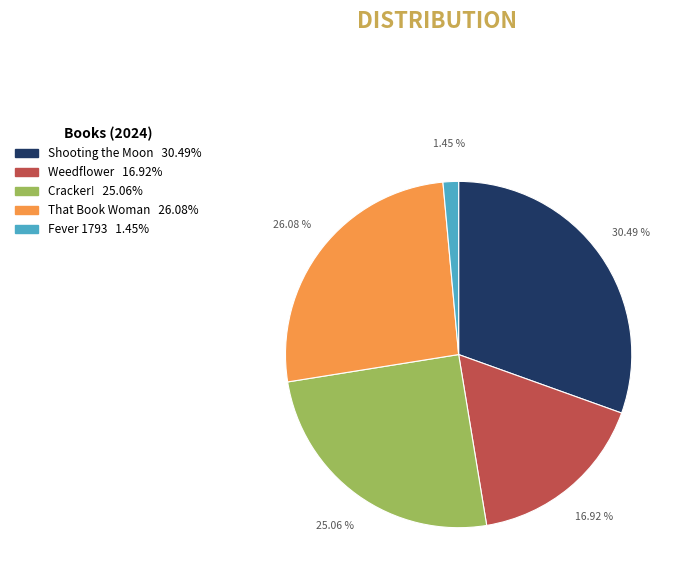

To the nearest percent, what is the difference between the largest and smallest slice percentages?

29%